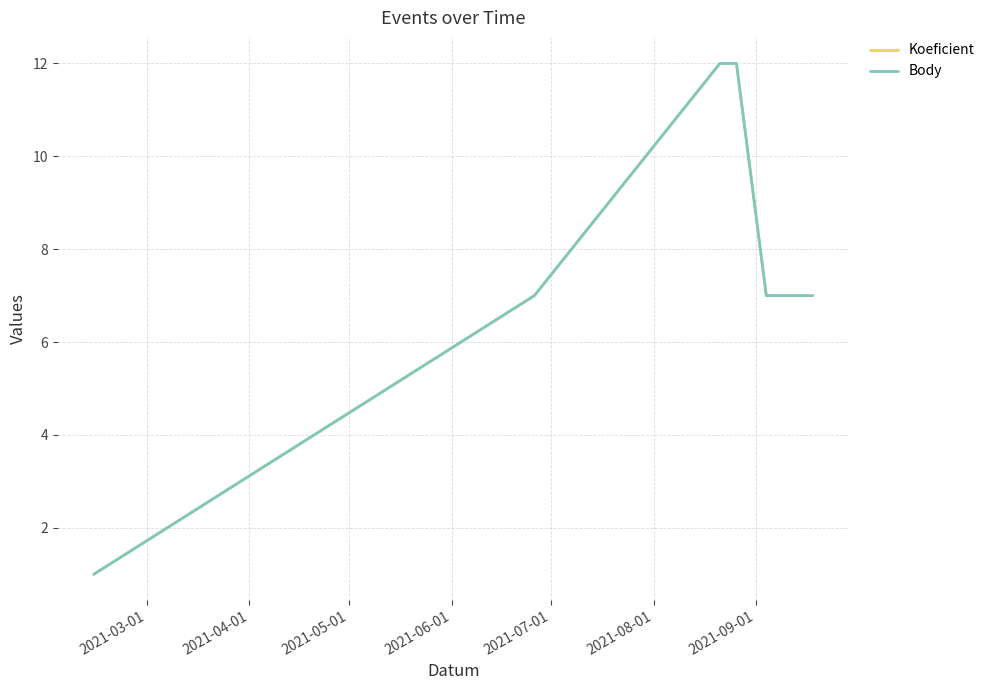

What is the lowest value of the Koeficient series?

1